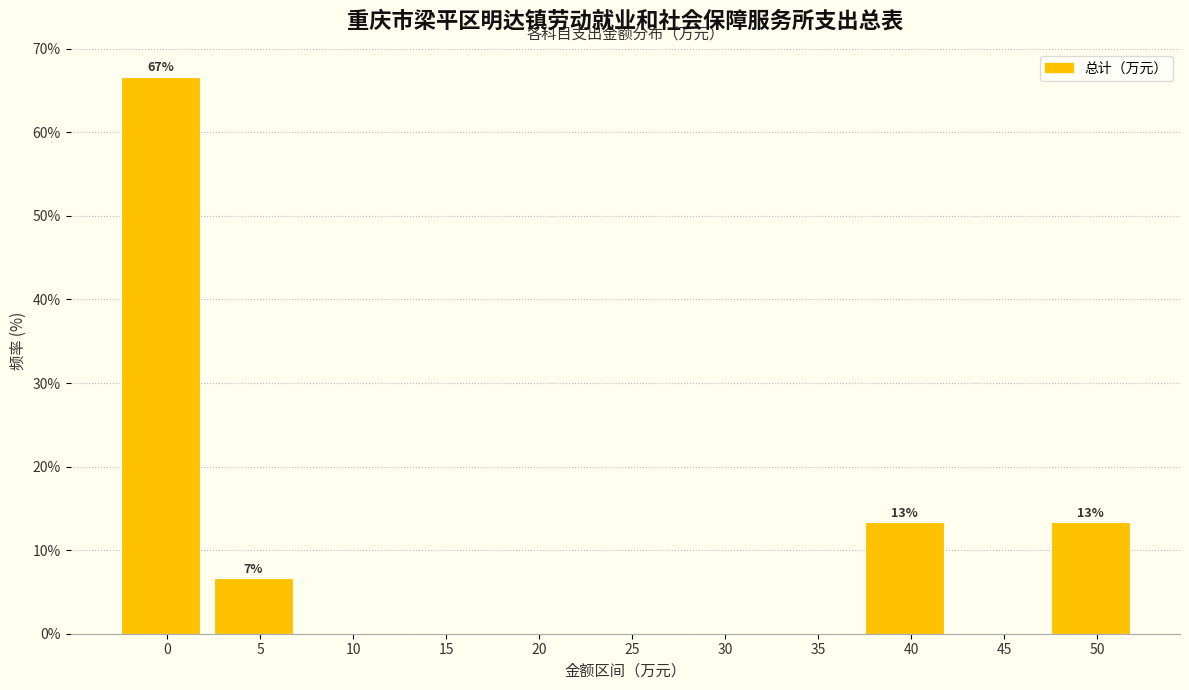

Reading left to right, what are all the values shown in this chart?

0=66.7	5=6.7	10=0.0	15=0.0	20=0.0	25=0.0	30=0.0	35=0.0	40=13.3	45=0.0	50=13.3